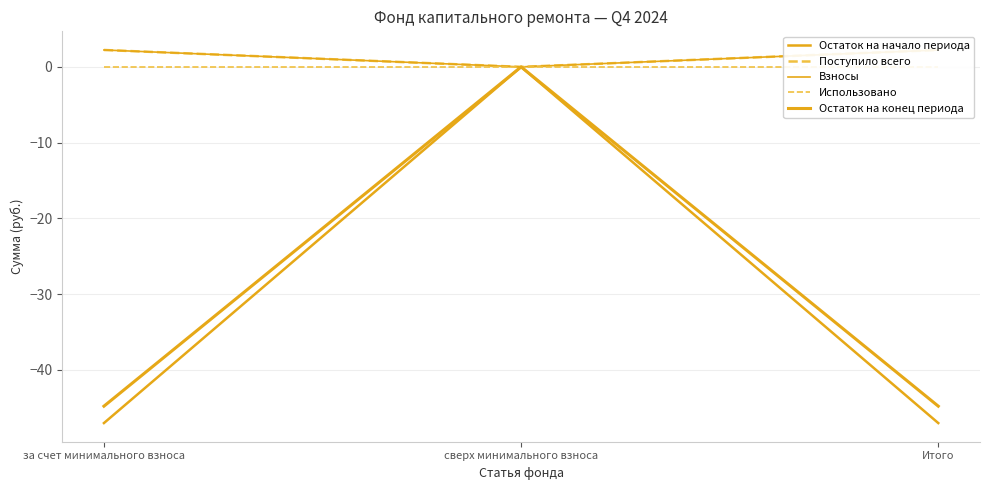

What is the spread (max minus min) of values at Итого?

49.2